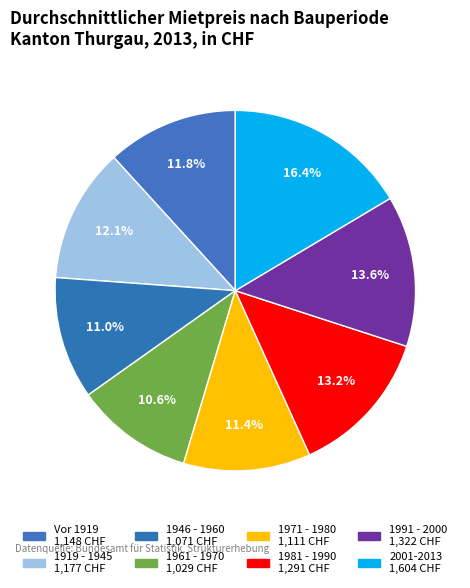

To the nearest percent, what percentage of the pie is 2001-2013?

16%